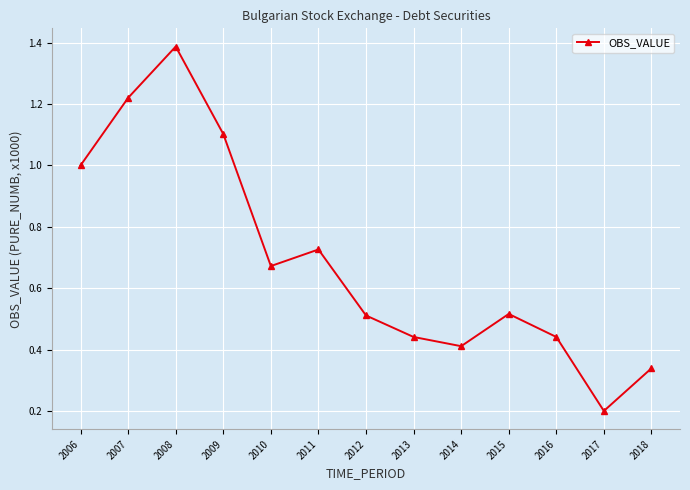

The chart shows a value of 0.6 at 2016. True or false?

False